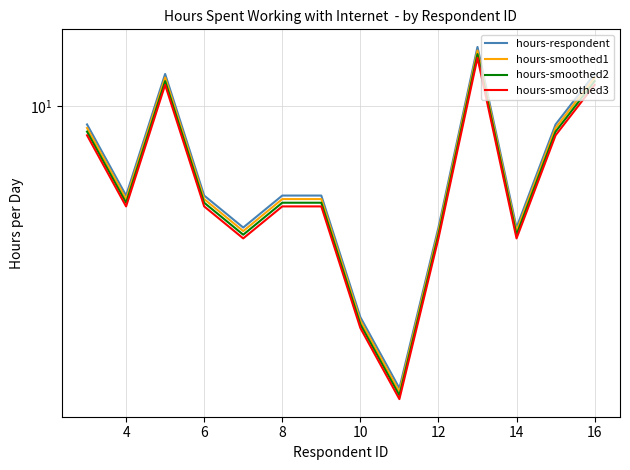

At which category does hours-smoothed2 reach its first local valley?

4